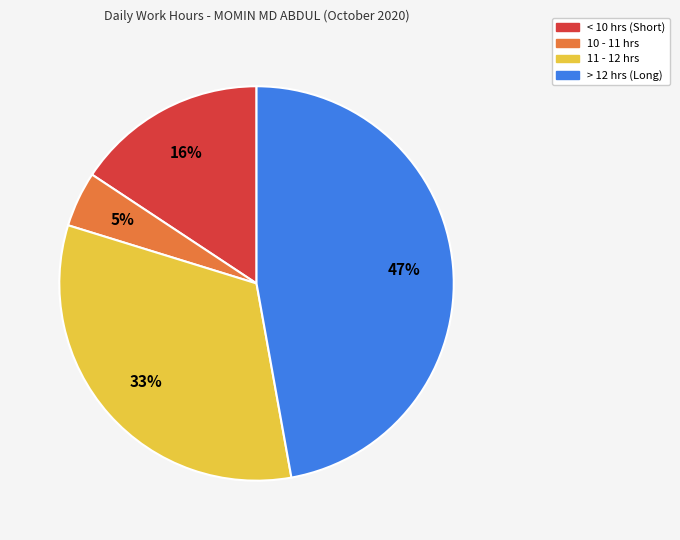

To the nearest percent, what is the average slice percentage?

25%